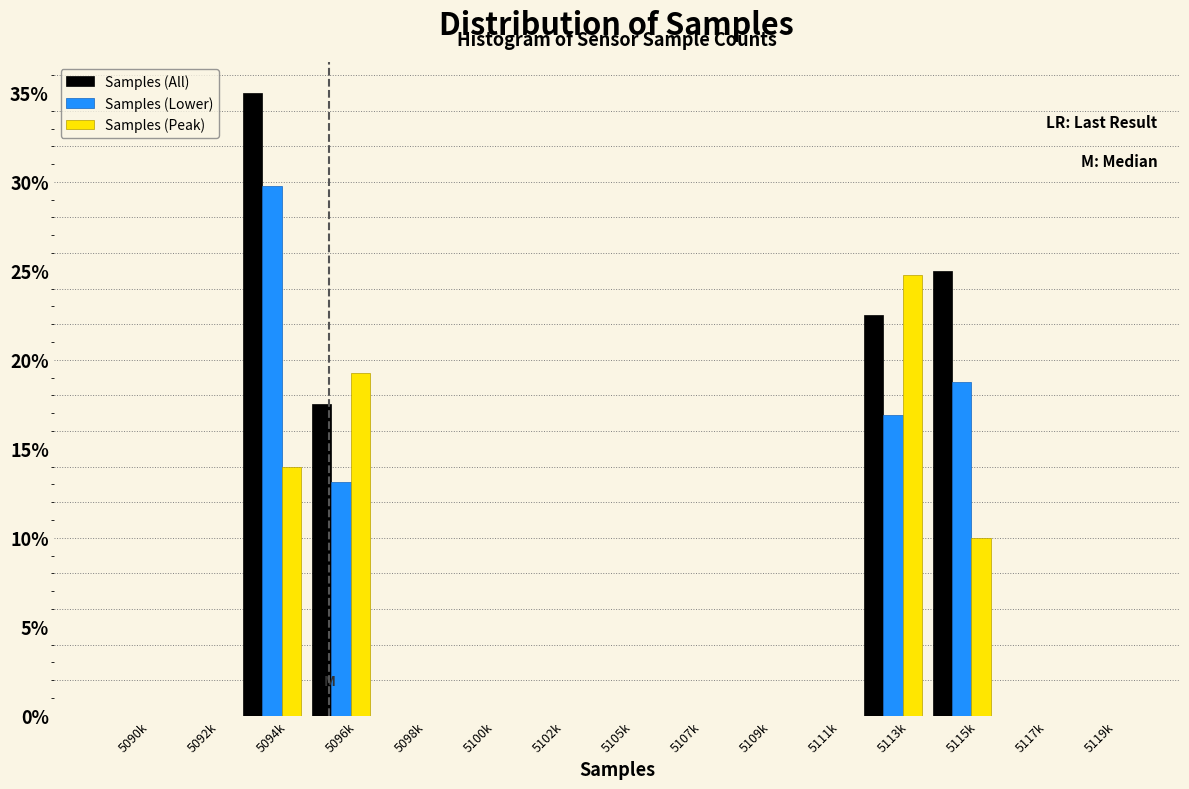

Between 5092k and 5094k, which series saw the biggest shift?

Samples (All)